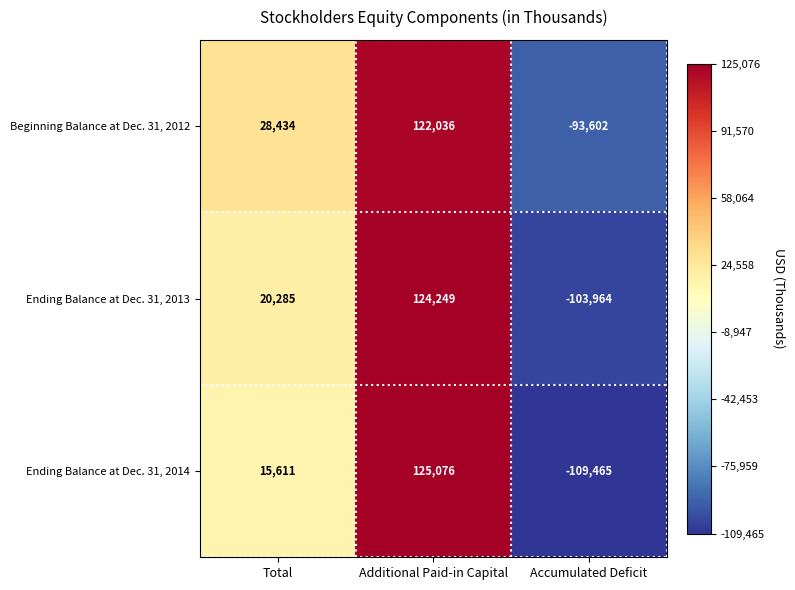

Which series has the widest spread of values?

Ending Balance at Dec. 31, 2014